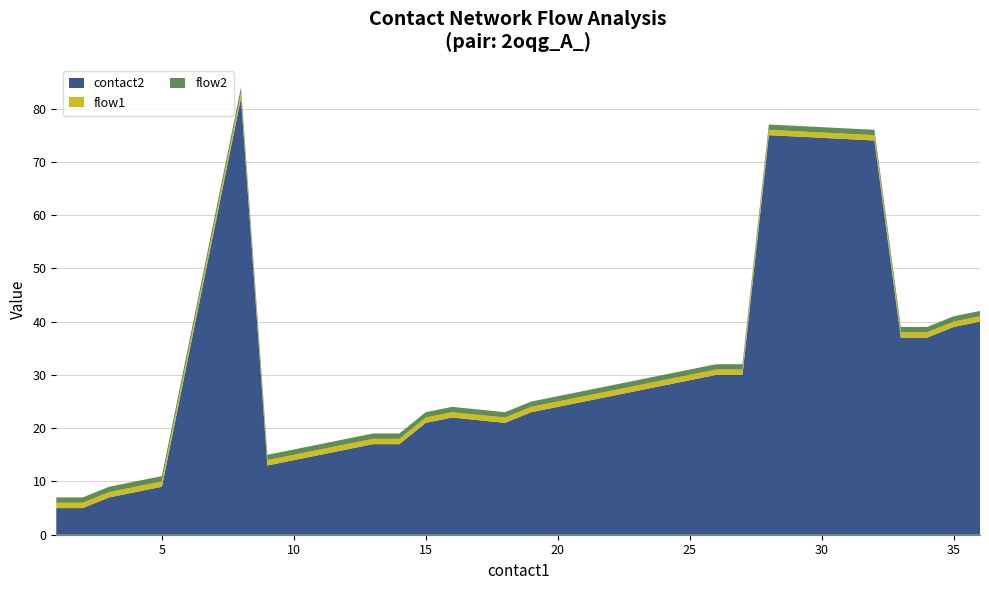

Reading left to right, list all the values displayed in this chart.

contact2: 1=5	2=5	3=7	4=8	5=9	8=82	9=13	10=14	11=15	12=16	13=17	14=17	15=21	16=22	18=21	19=23	20=24	21=25	22=26	23=27	24=28	25=29	26=30	27=30	28=75	32=74	33=37	34=37	35=39	36=40
flow1: 1=1	2=1	3=1	4=1	5=1	8=1	9=1	10=1	11=1	12=1	13=1	14=1	15=1	16=1	18=1	19=1	20=1	21=1	22=1	23=1	24=1	25=1	26=1	27=1	28=1	32=1	33=1	34=1	35=1	36=1
flow2: 1=1	2=1	3=1	4=1	5=1	8=1	9=1	10=1	11=1	12=1	13=1	14=1	15=1	16=1	18=1	19=1	20=1	21=1	22=1	23=1	24=1	25=1	26=1	27=1	28=1	32=1	33=1	34=1	35=1	36=1